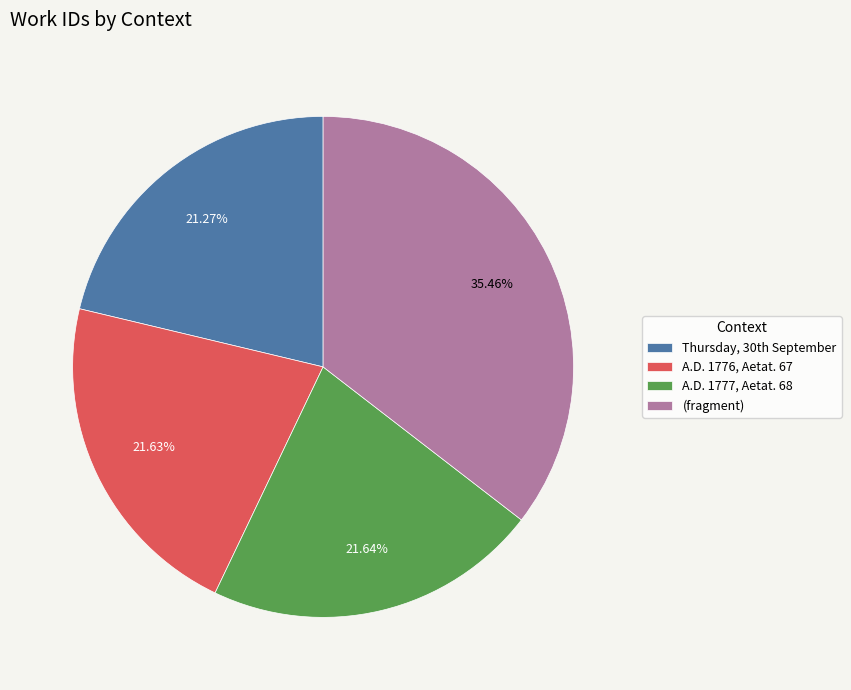

Rank the categories by value from highest to lowest.

(fragment), A.D. 1777, Aetat. 68, A.D. 1776, Aetat. 67, Thursday, 30th September